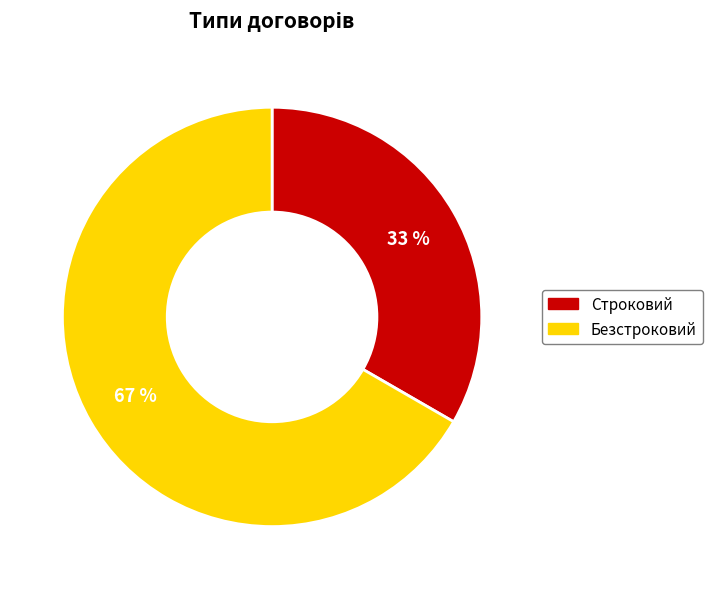

Combined, do Строковий and Безстроковий account for over 50%?

Yes